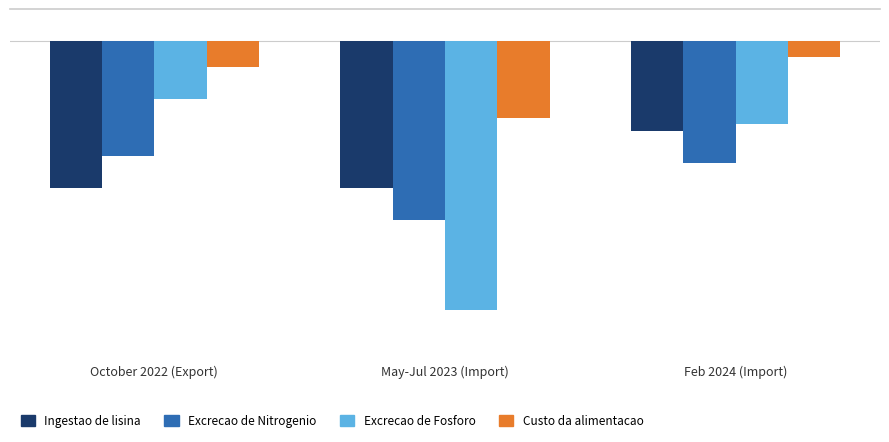

The Custo da alimentacao series shows -7.4 at May-Jul 2023 (Import). True or false?

False